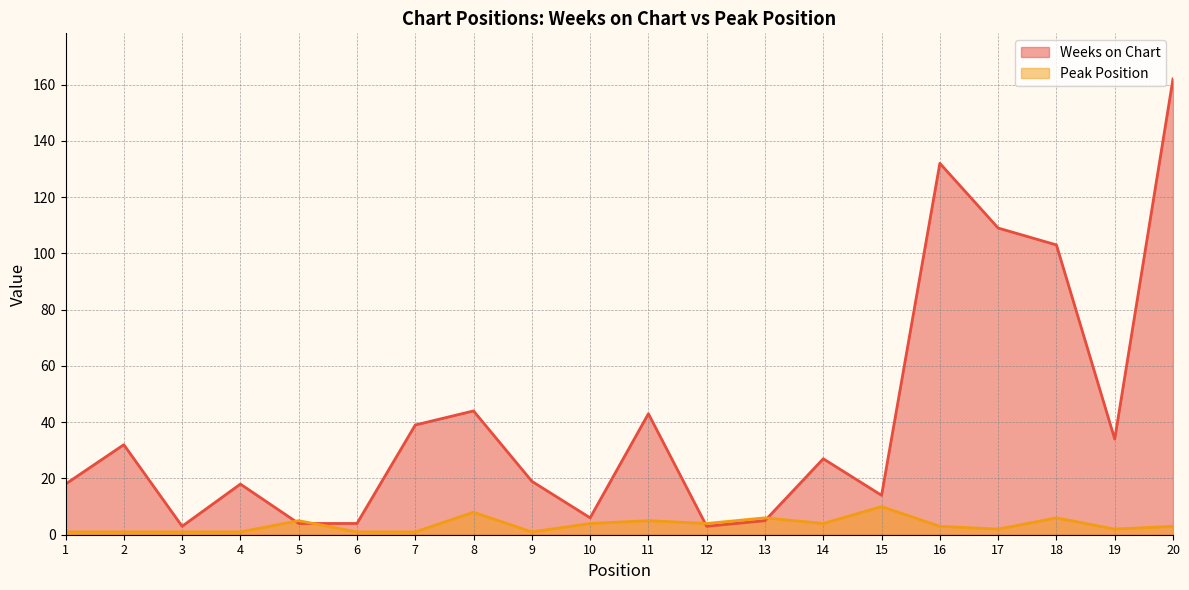

Where does the Weeks on Chart series first go above 27?

2